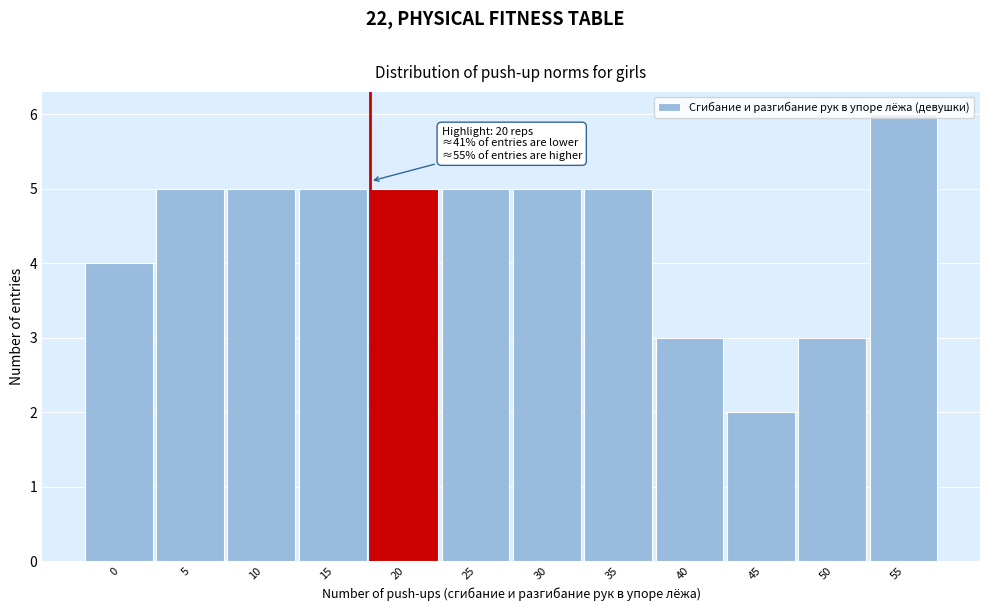

What is the maximum value shown in the chart?

6